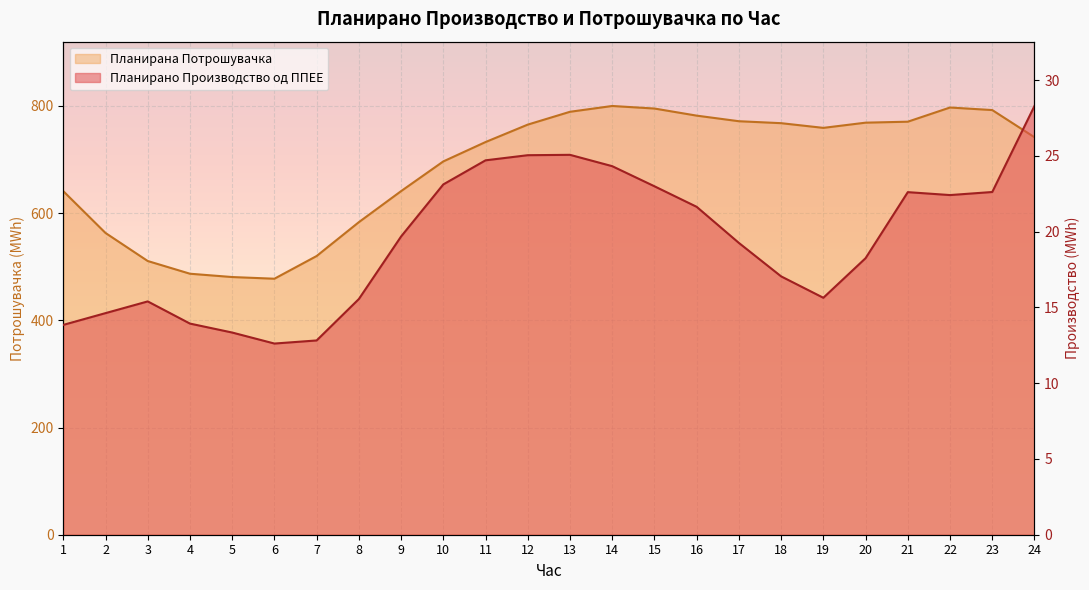

What is the difference between the second highest and minimum values in the Планирана Потрошувачка series?

319.4